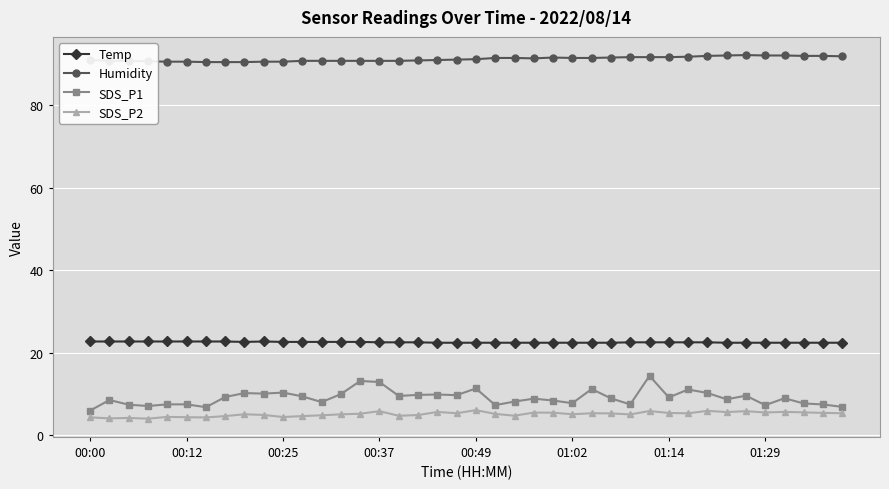

True or false: Humidity has more than 0 interior local peaks.

True